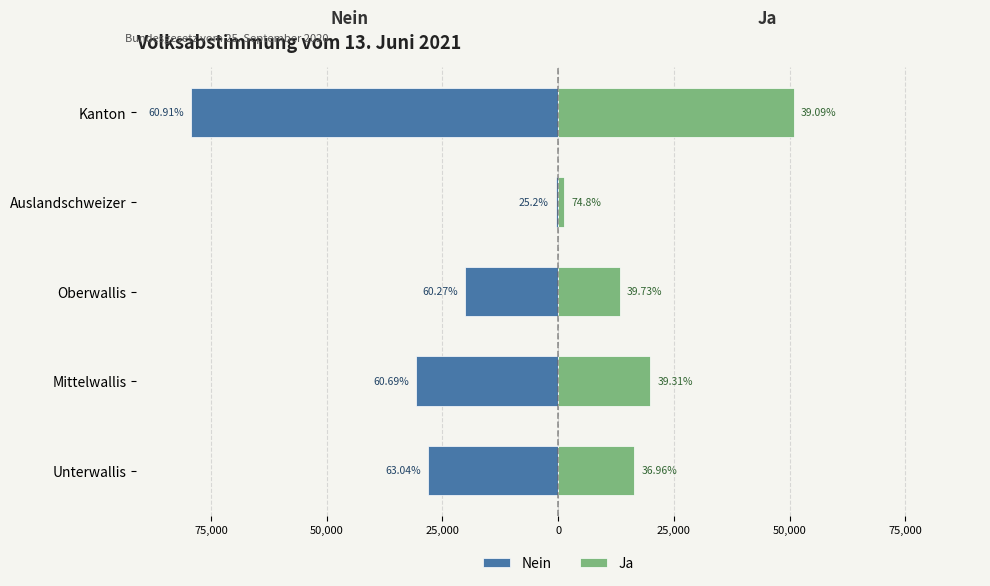

Count the number of data series in this chart.

2